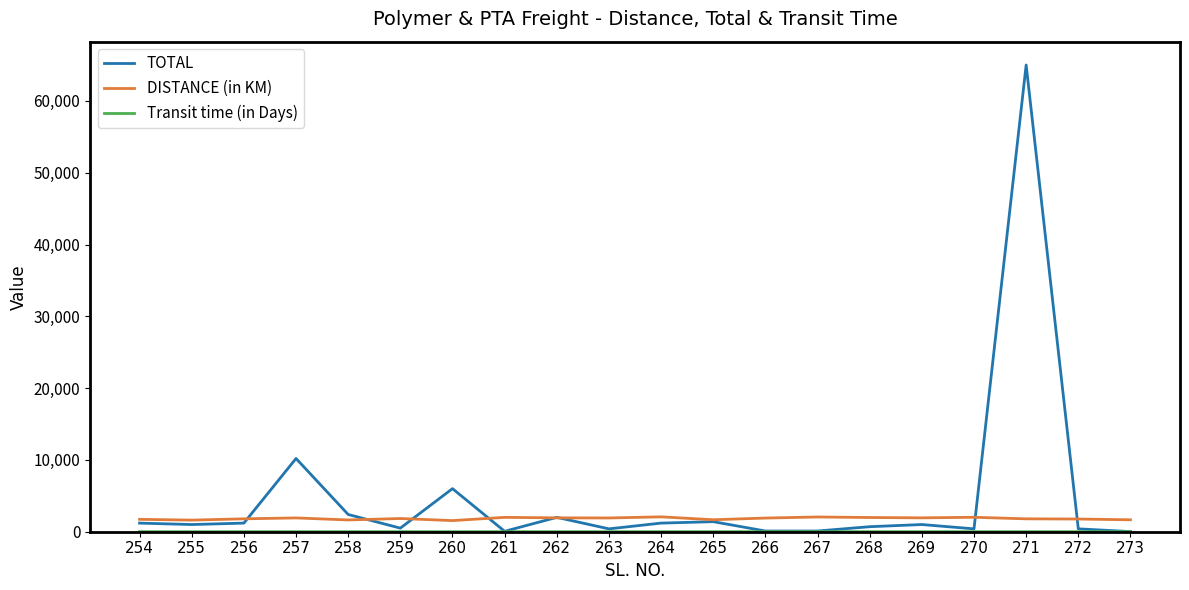

Which series has the largest total across all categories?

TOTAL